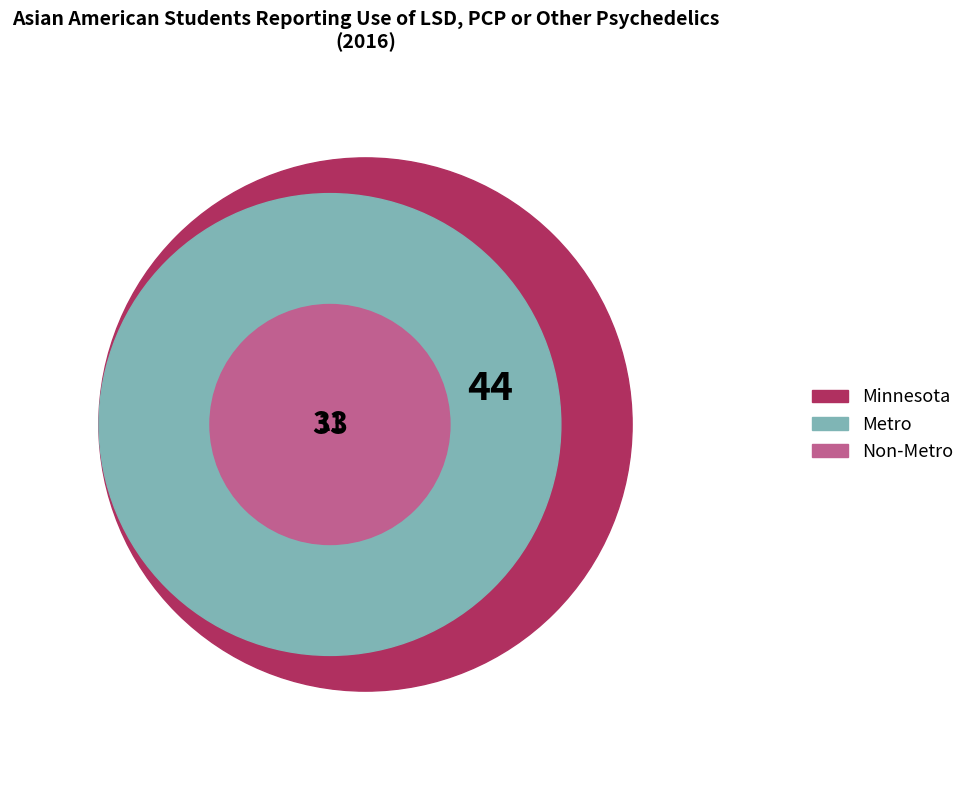

Combined, what portion of the pie is Non-Metro and Minnesota?

62.5%